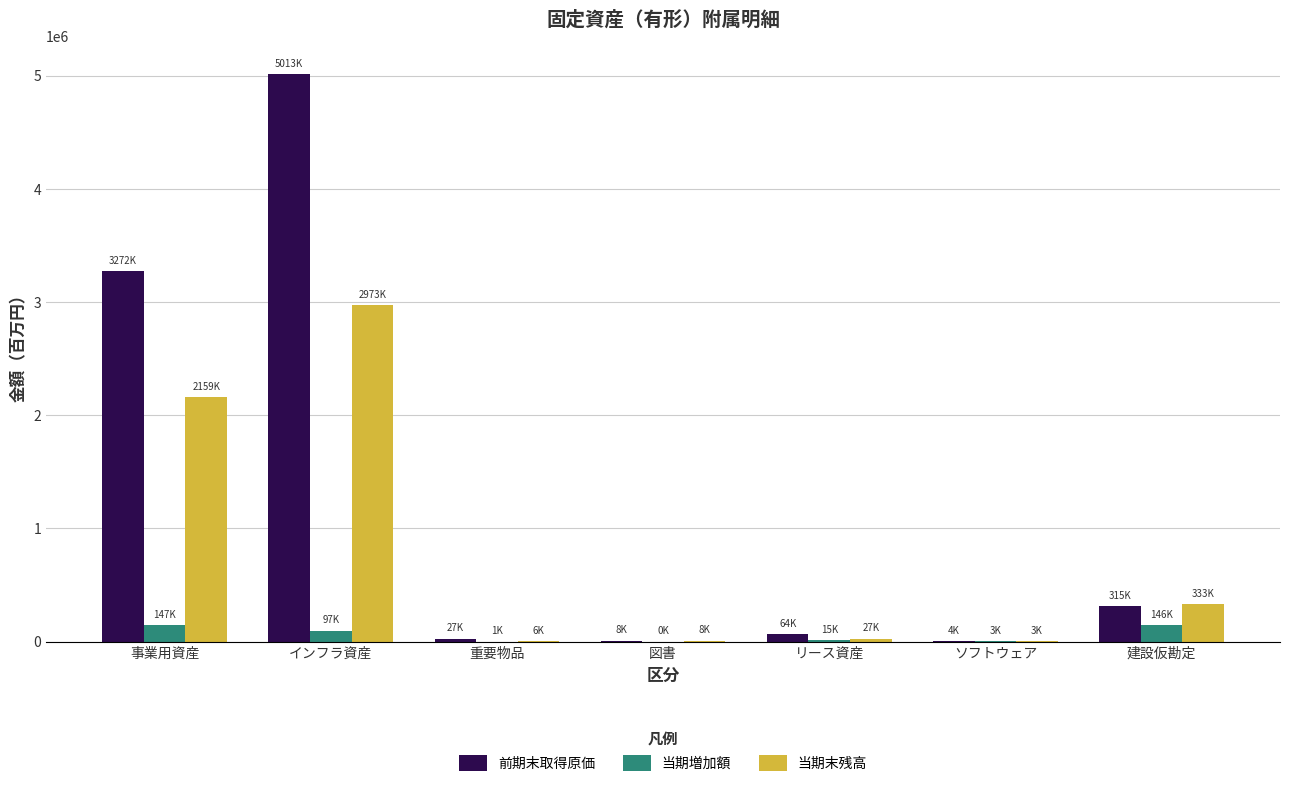

The value of 当期末残高 at 建設仮勘定 is 332850.5. True or false?

True